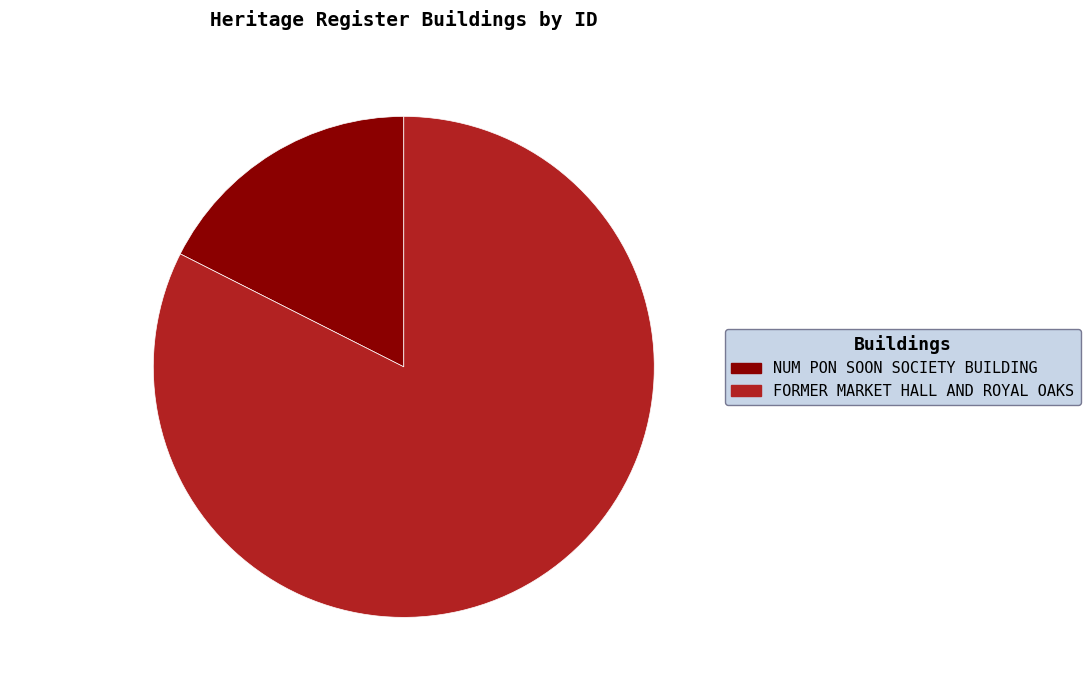

How much of the chart is everything except NUM PON SOON SOCIETY BUILDING?

82.4%